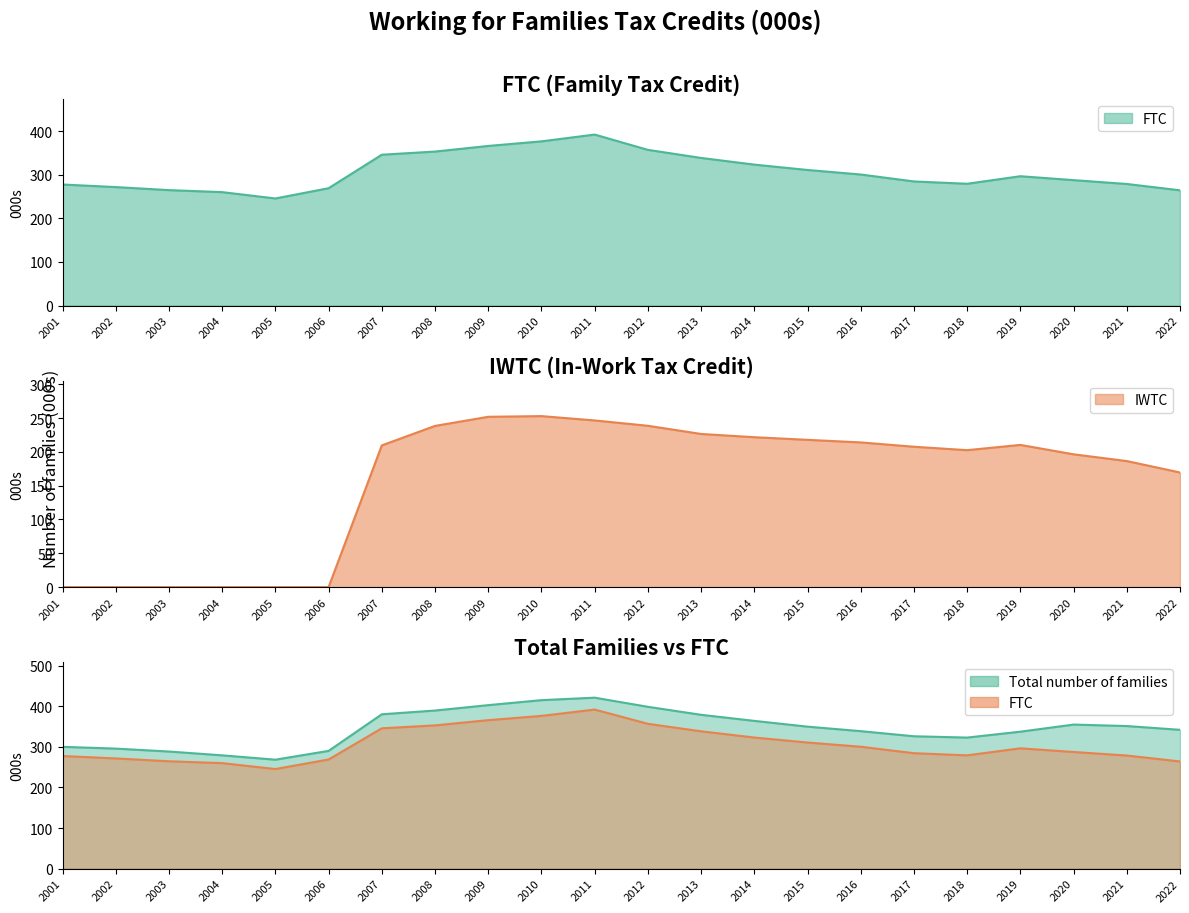

Which series has the widest spread of values?

IWTC